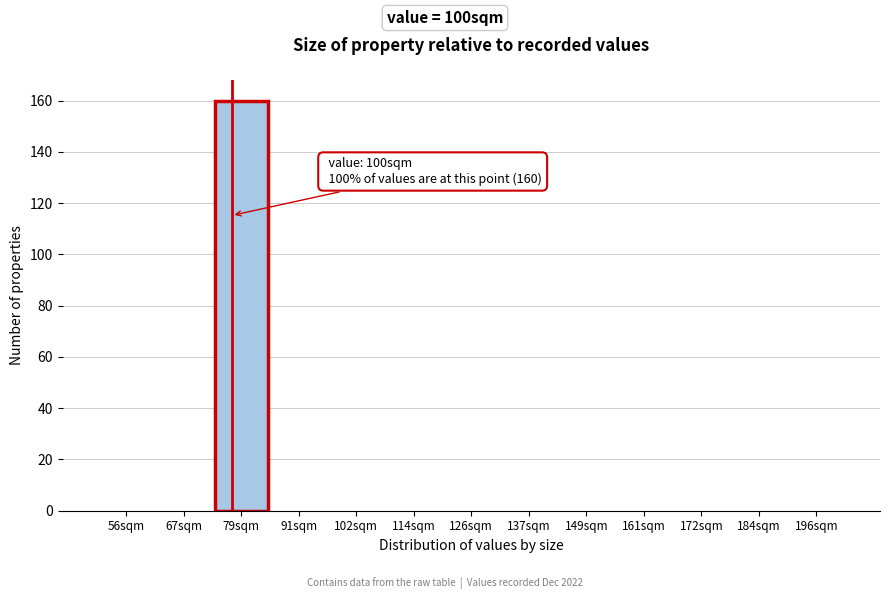

Reading left to right, transcribe all the data shown in this chart.

56sqm=0	67sqm=0	79sqm=160	91sqm=0	102sqm=0	114sqm=0	126sqm=0	137sqm=0	149sqm=0	161sqm=0	172sqm=0	184sqm=0	196sqm=0